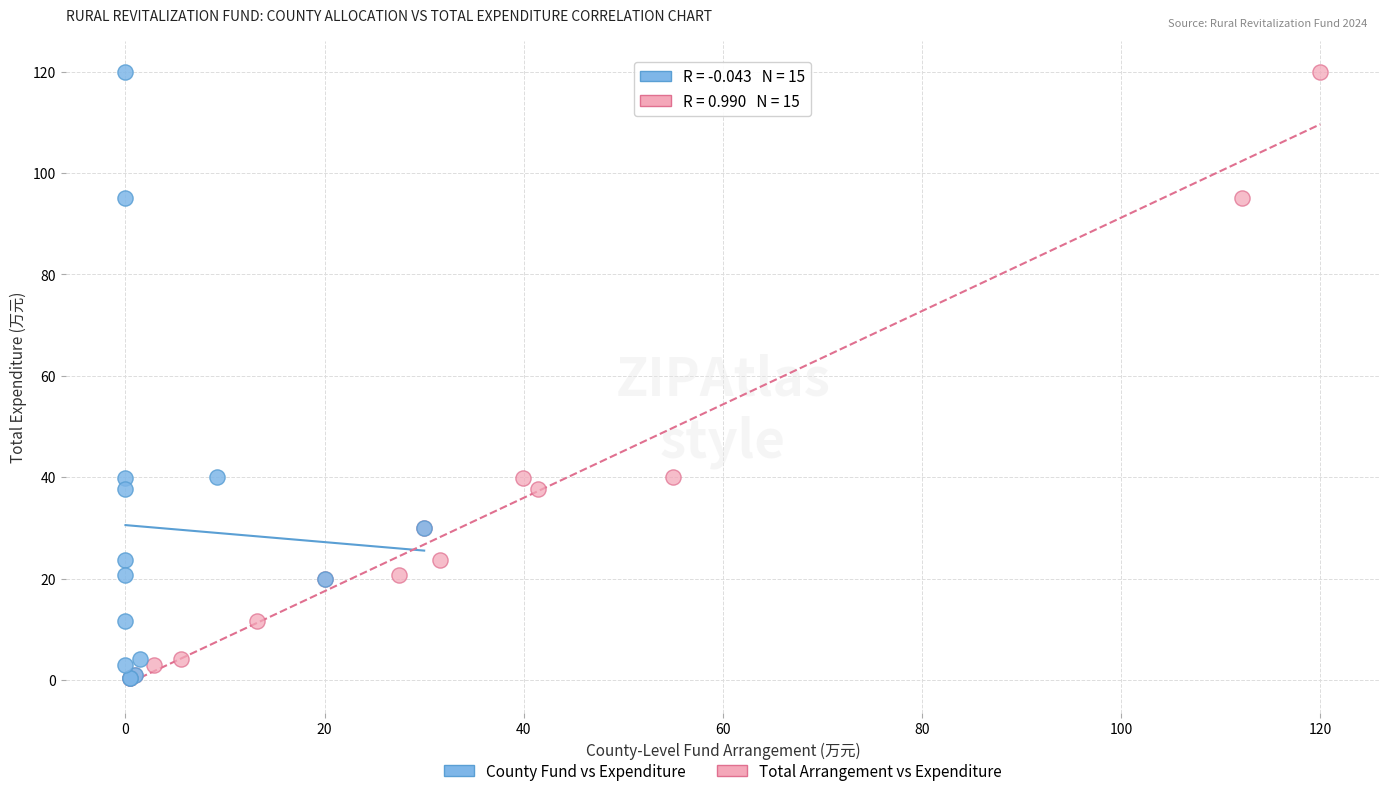

What are all the series names shown in the legend?

County Fund vs Expenditure, Total Arrangement vs Expenditure